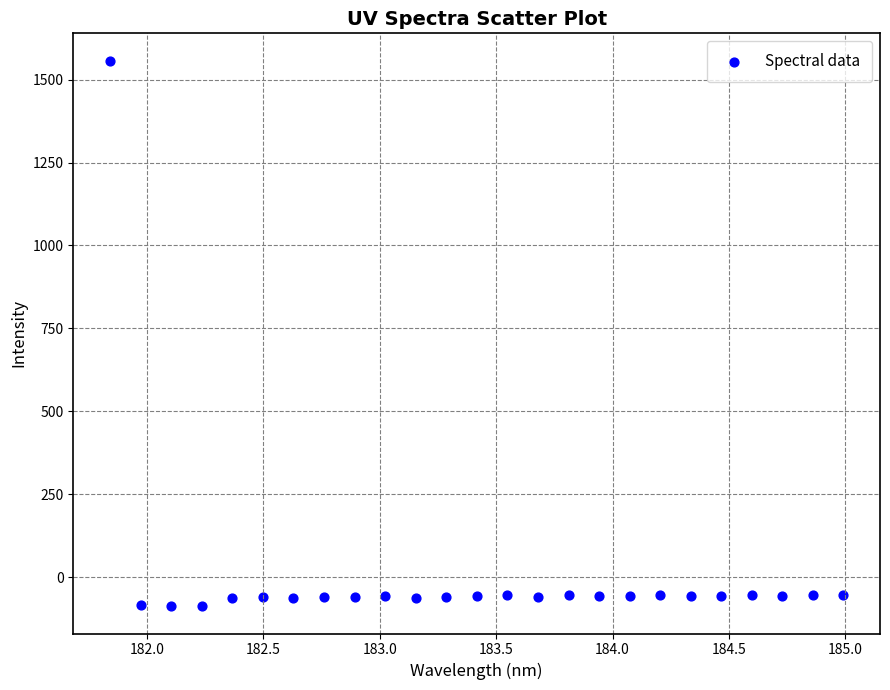

What is the range of Y values (max minus min)?

1645.2